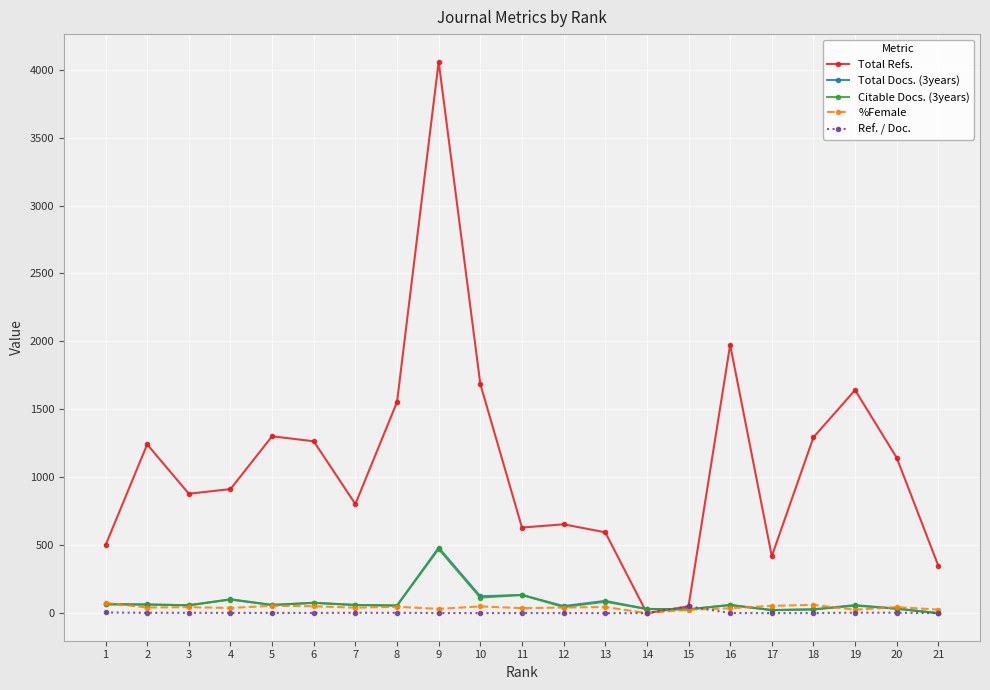

What is the greatest value displayed?

4059.0